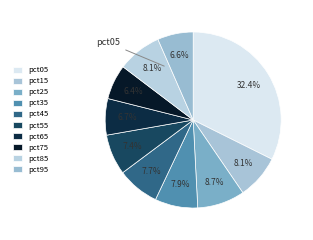

How many segments does this pie chart have?

10